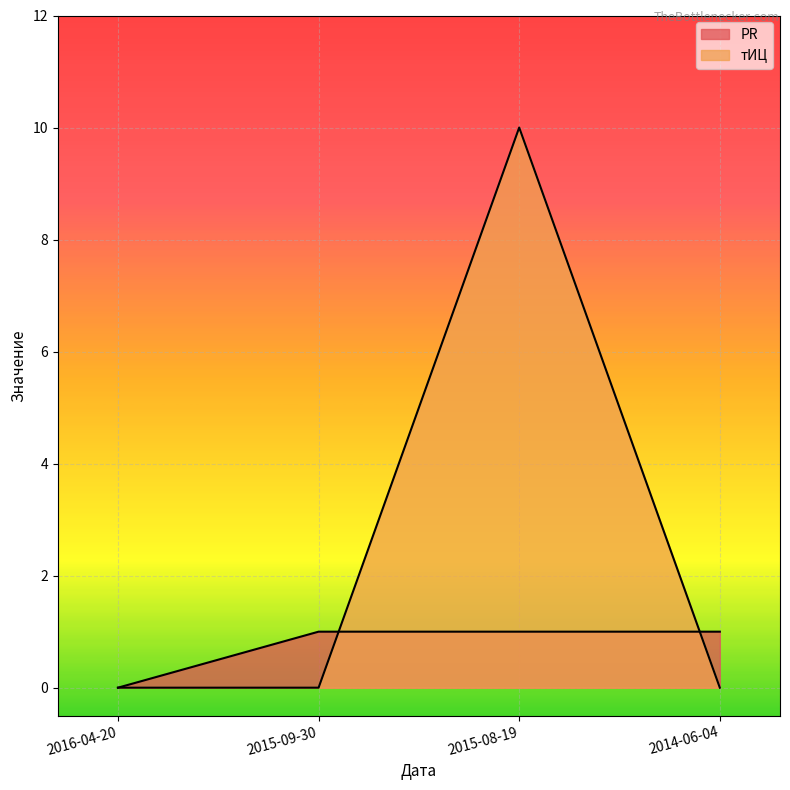

Between which two adjacent categories do тИЦ and PR first intersect?

2015-09-30 and 2015-08-19